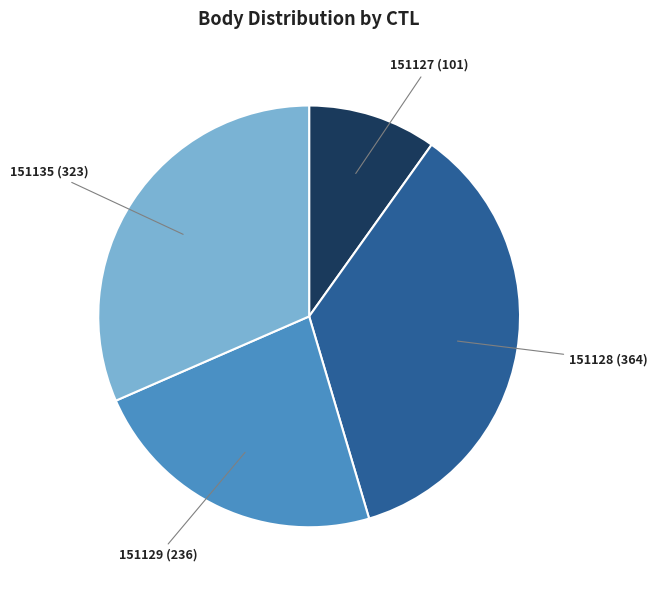

The 151127 (101) slice represents 10% of the pie. True or false?

True